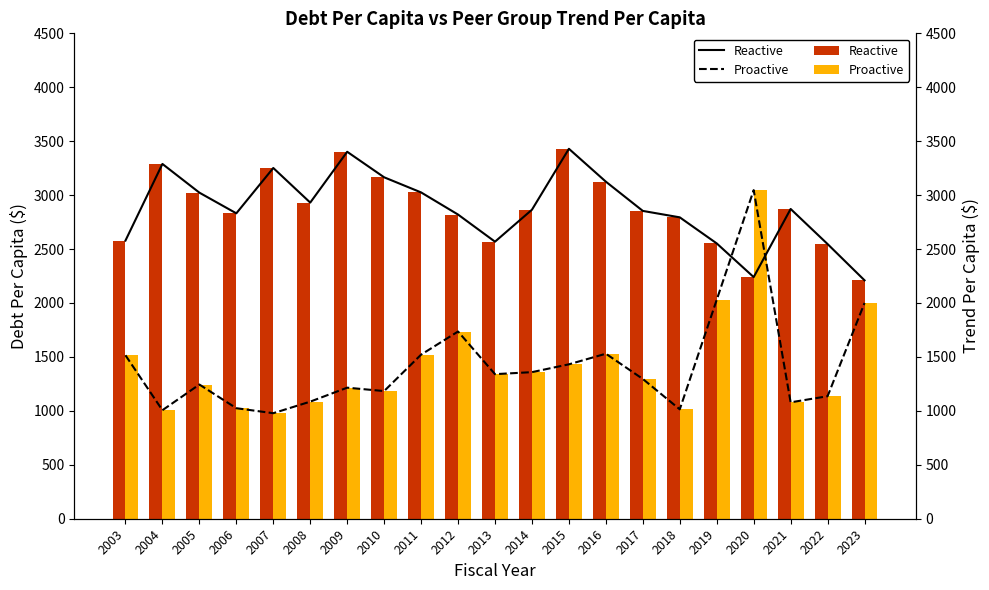

What is the spread (max minus min) of values at 2017?

1557.9